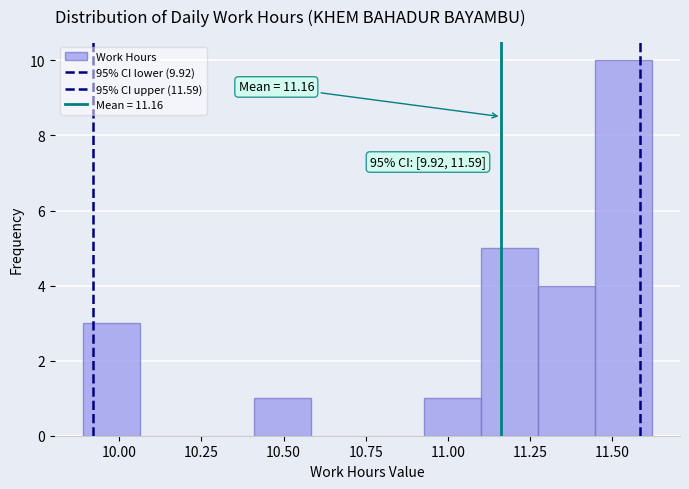

Around what value on the x-axis is the tallest bar? Give the approximate position of its centre, as read against the axis.

11.55